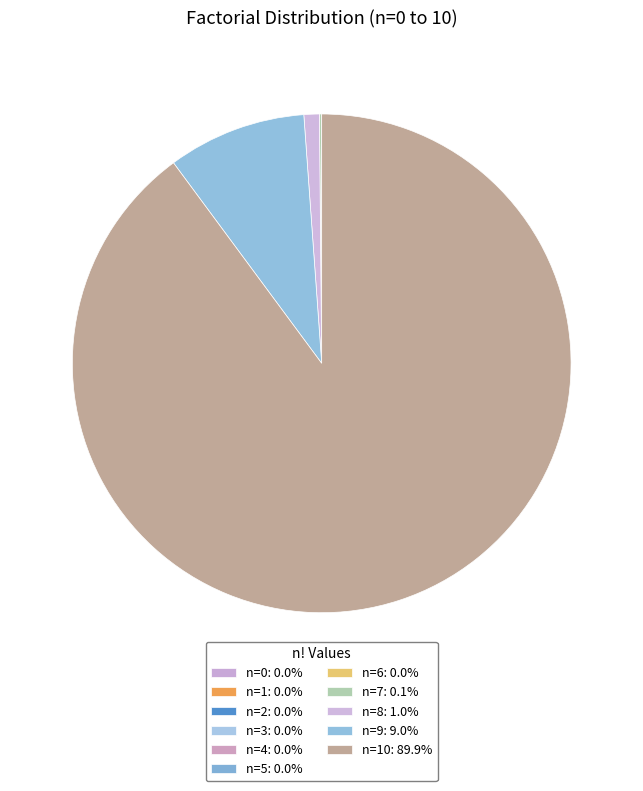

Rank the categories by value from lowest to highest.

0, 1, 2, 3, 4, 5, 6, 7, 8, 9, 10